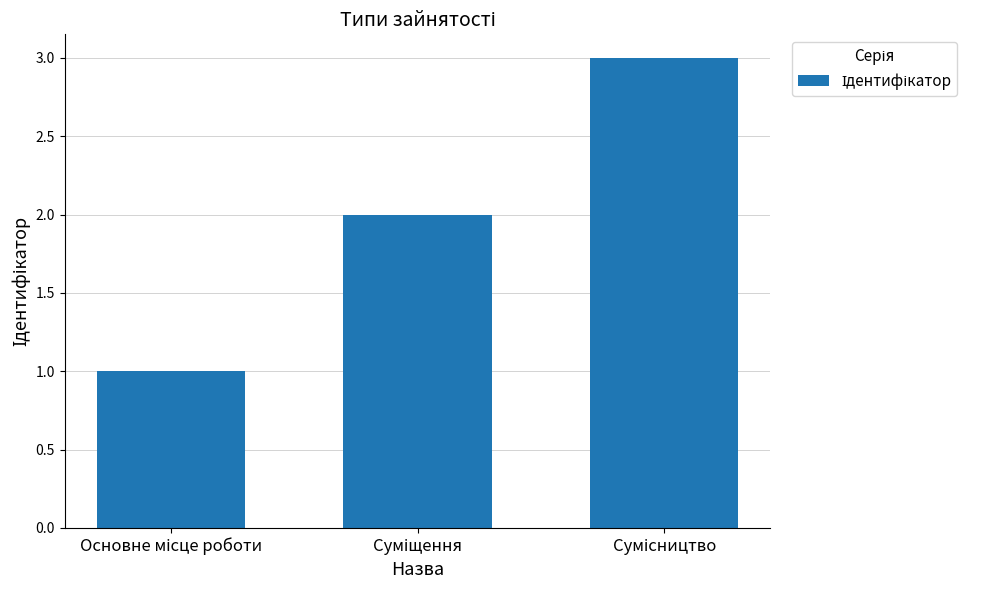

Count the number of data series in this chart.

1